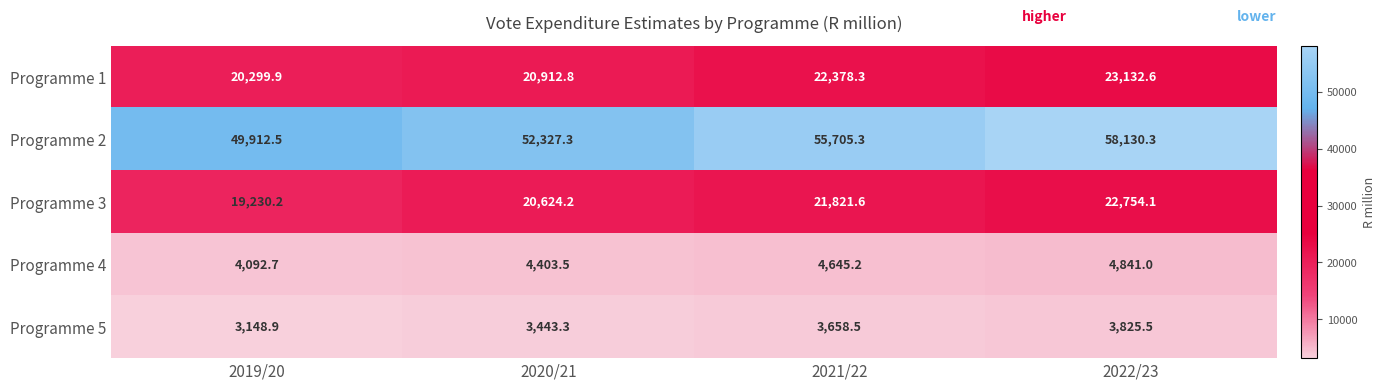

What is the greatest value displayed?

58130.3